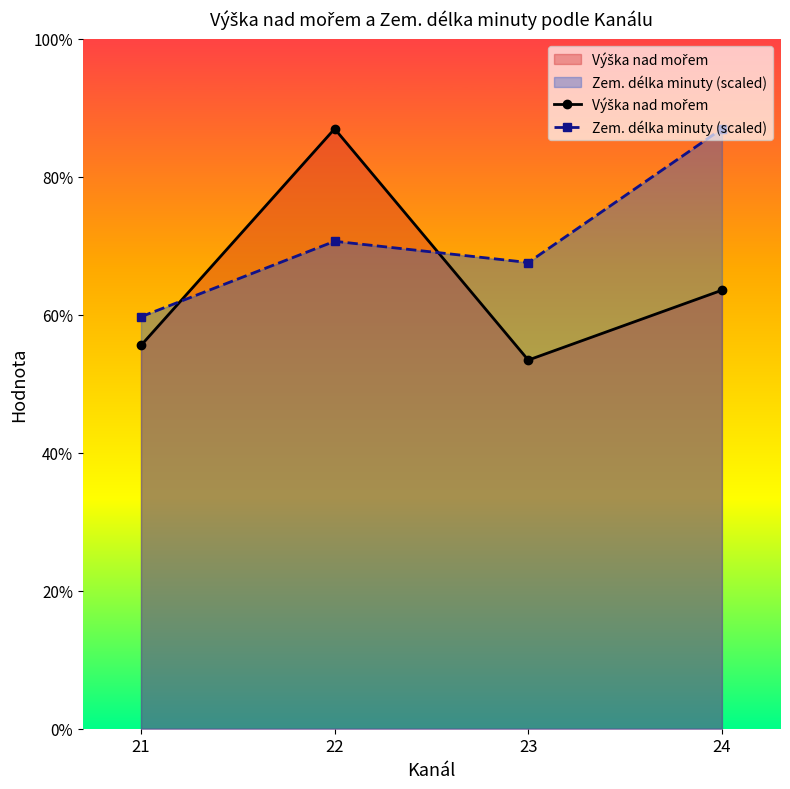

What value does the Výška nad mořem series have at 22?

756.6